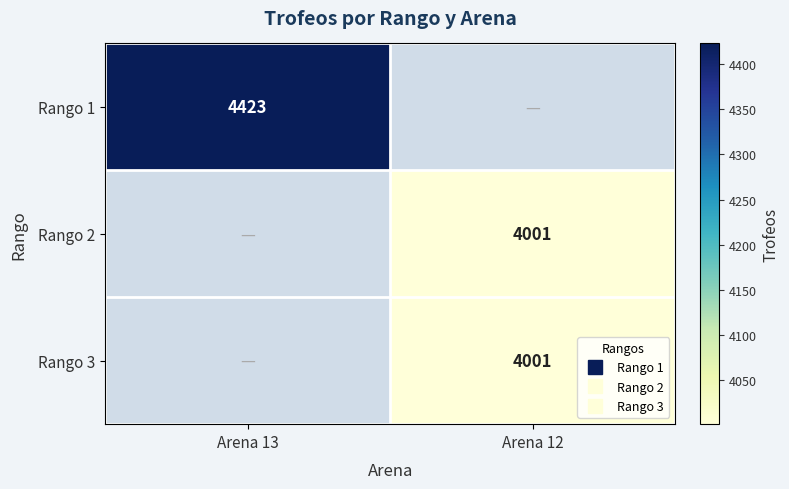

What is the total value across all series at Arena 13?

4423